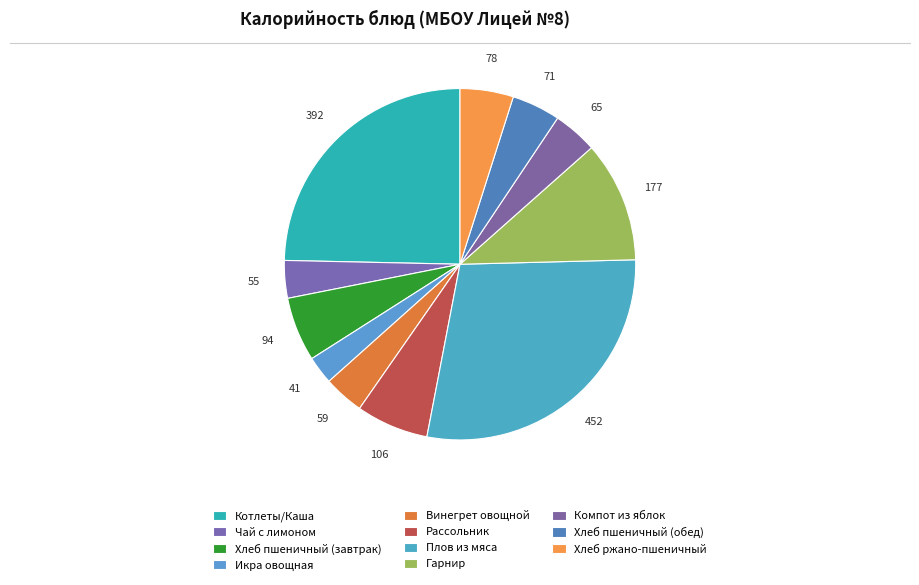

To the nearest percent, what is the combined percentage of Чай с лимоном and Икра овощная?

6%